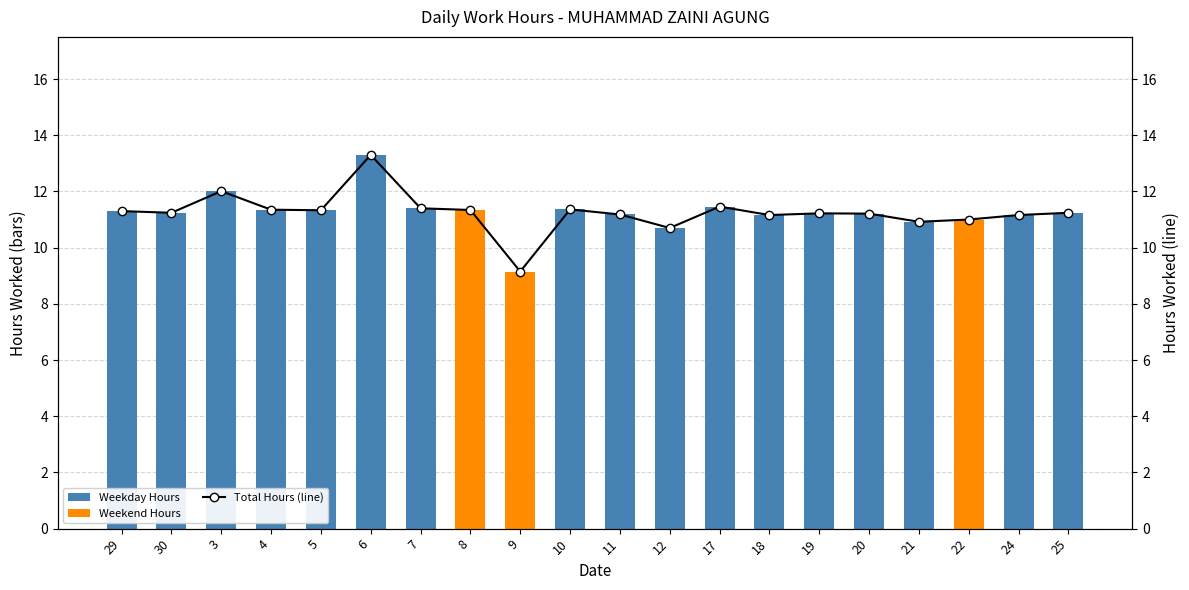

At how many categories does at least one series exceed 12?

2